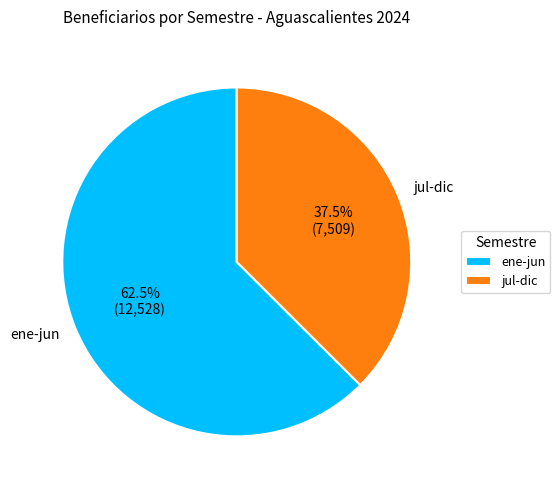

Rank the categories by value from highest to lowest.

ene-jun, jul-dic